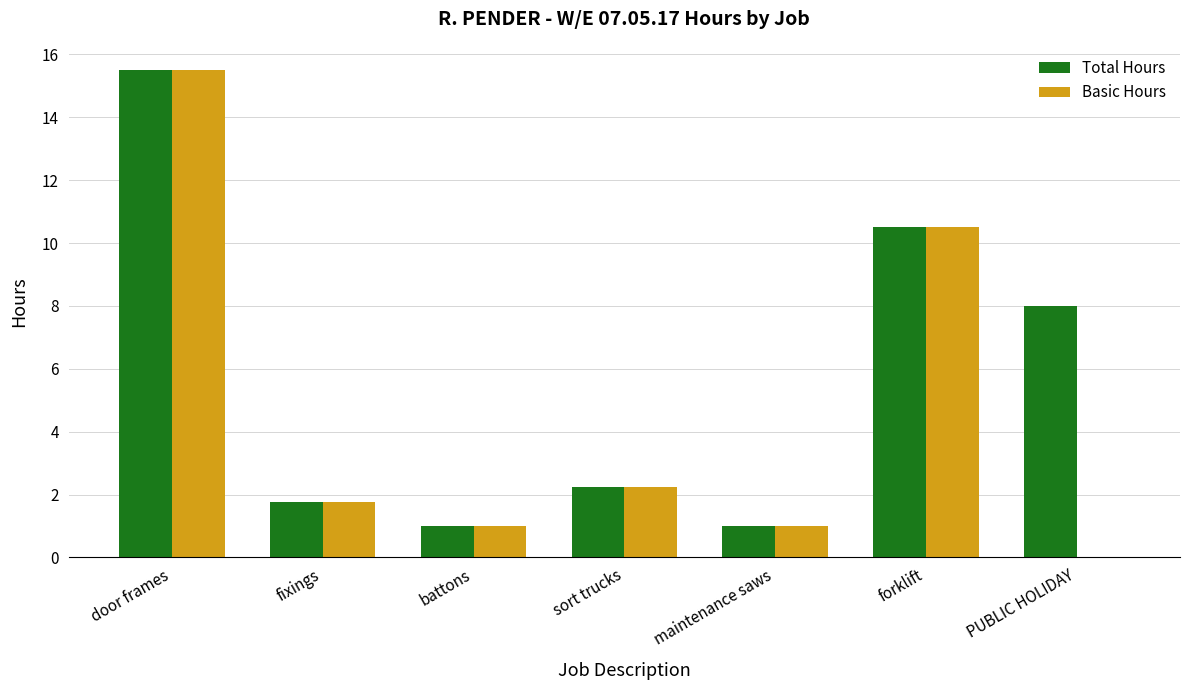

How many data points does each series have?

7